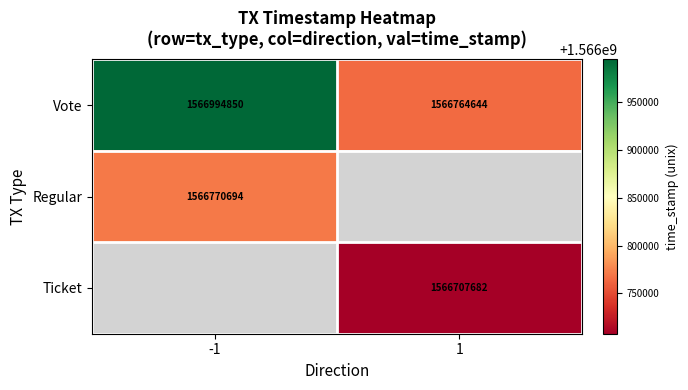

How many data points does each series have?

2